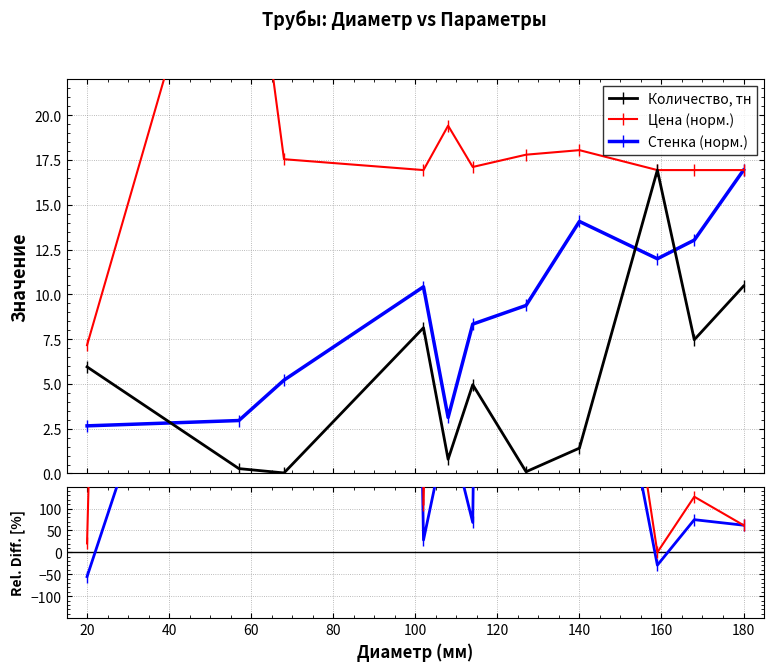

At how many categories does at least one series exceed 27846?

1